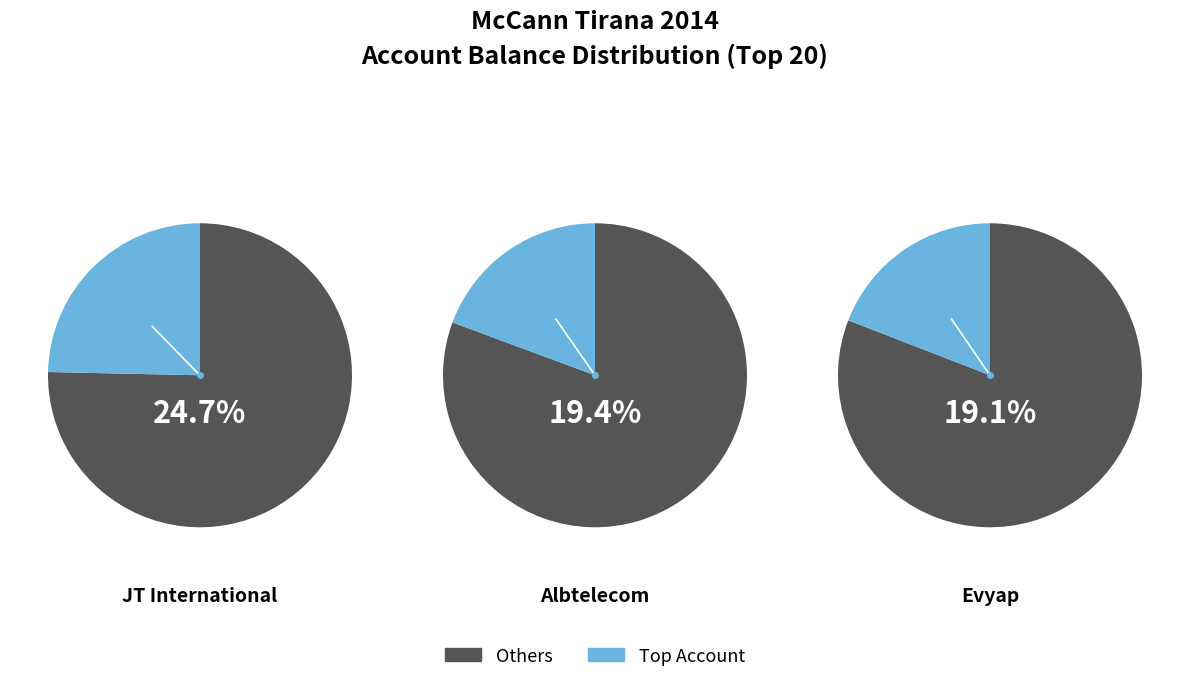

Which slice is the largest?

JT International